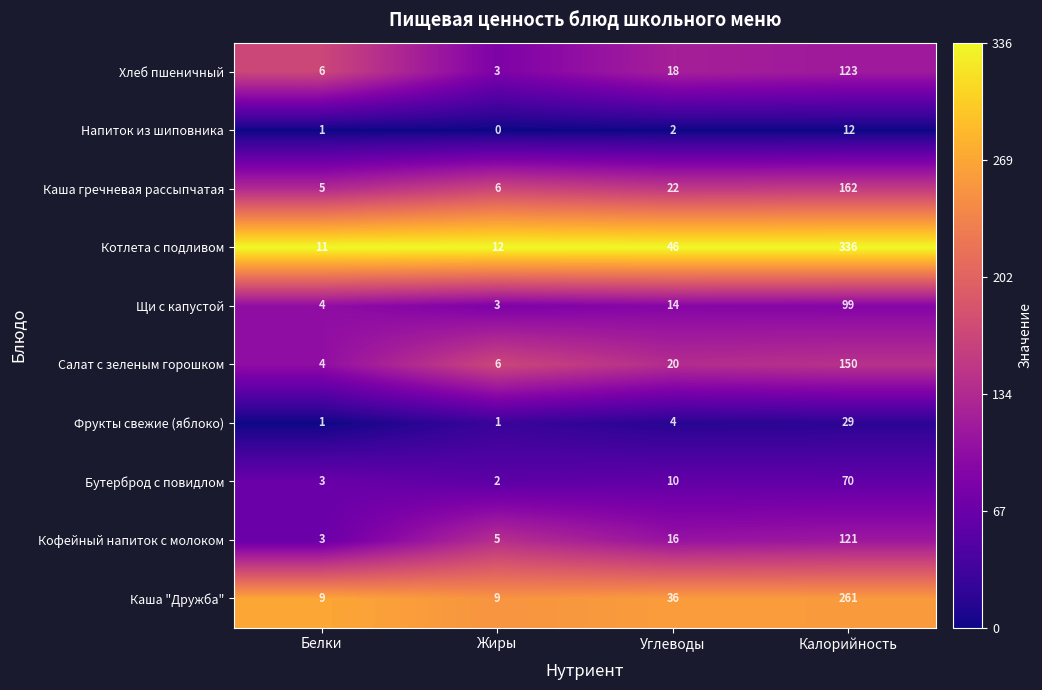

True or false: Салат с зеленым горошком has a value of 63 at Калорийность.

False